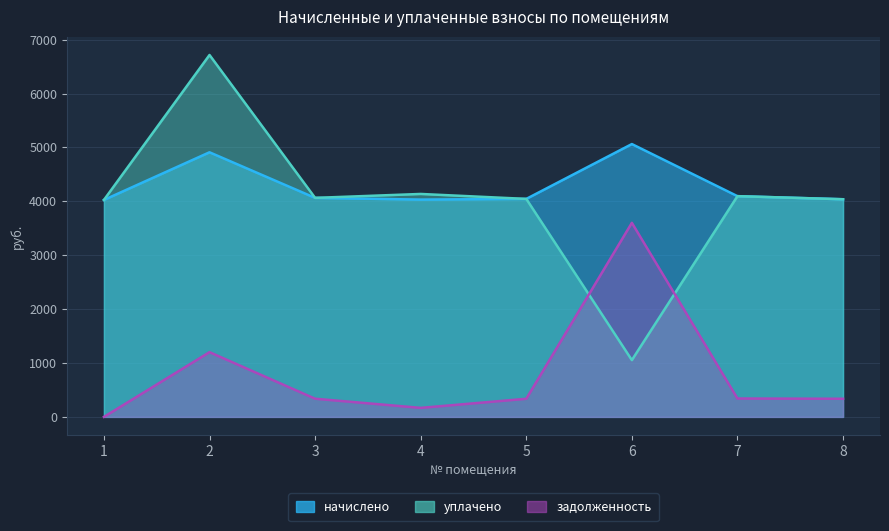

What is the spread (max minus min) of values at 1?

4025.9